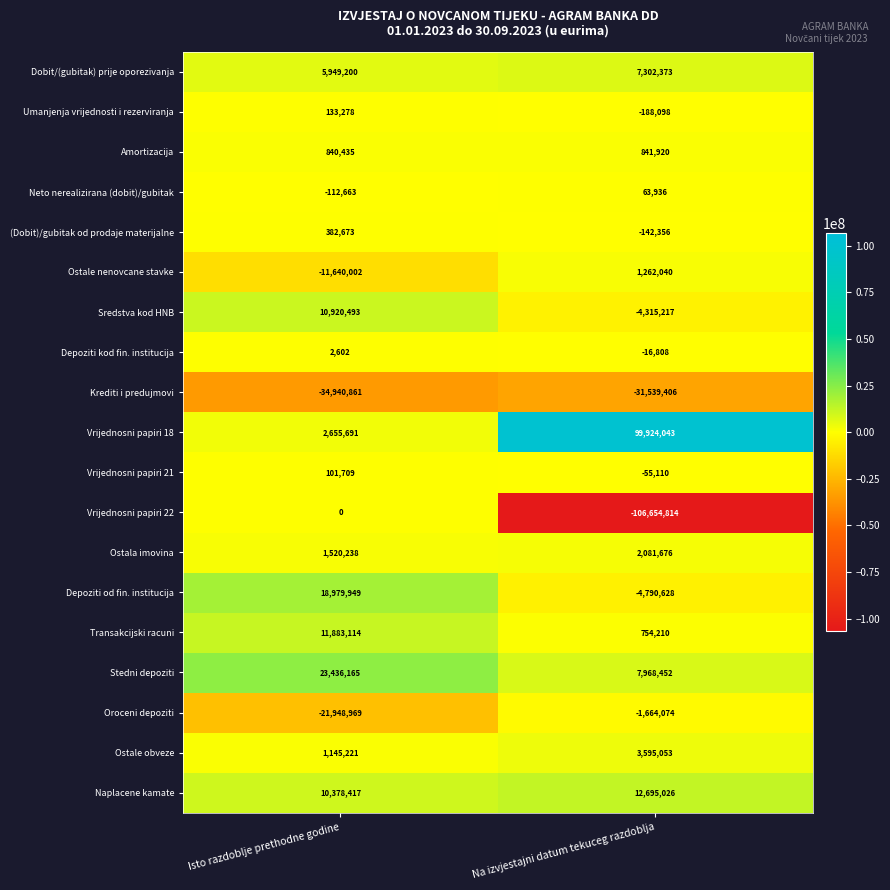

What is the sum of all Ostala imovina values?

3601914